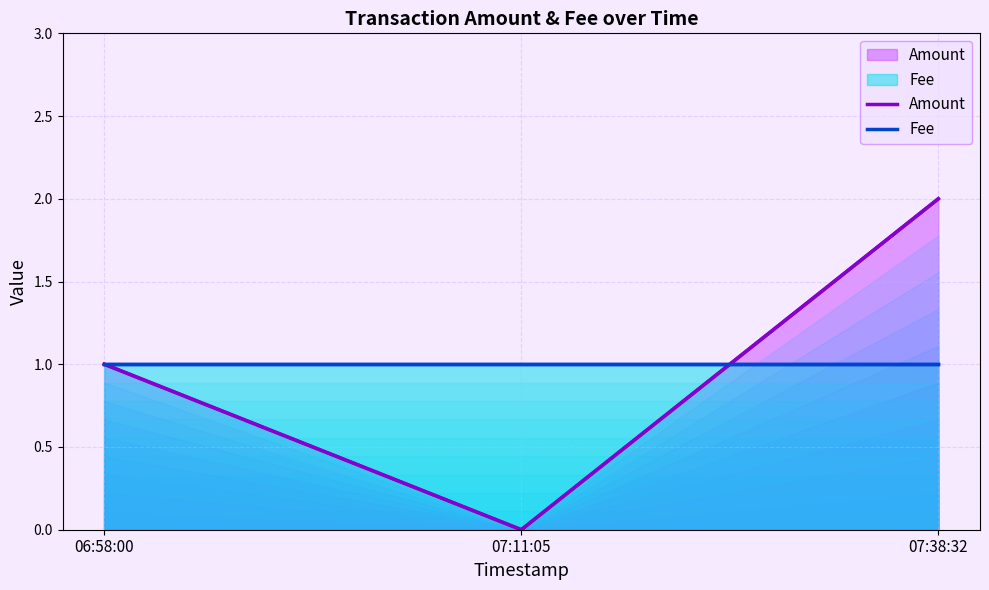

Rank the series at 07:38:32 from highest to lowest value.

Amount, Fee